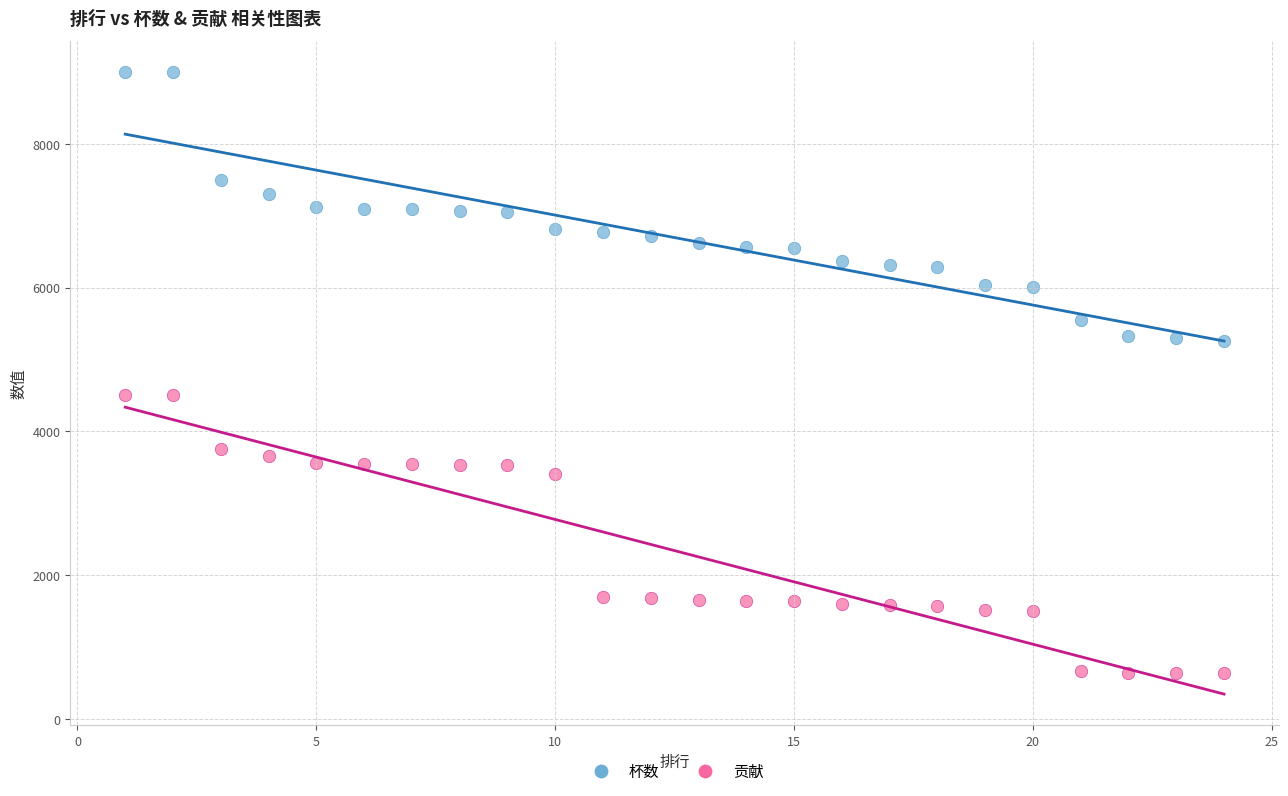

What is the X range (max minus min) for the scatter plot?

23